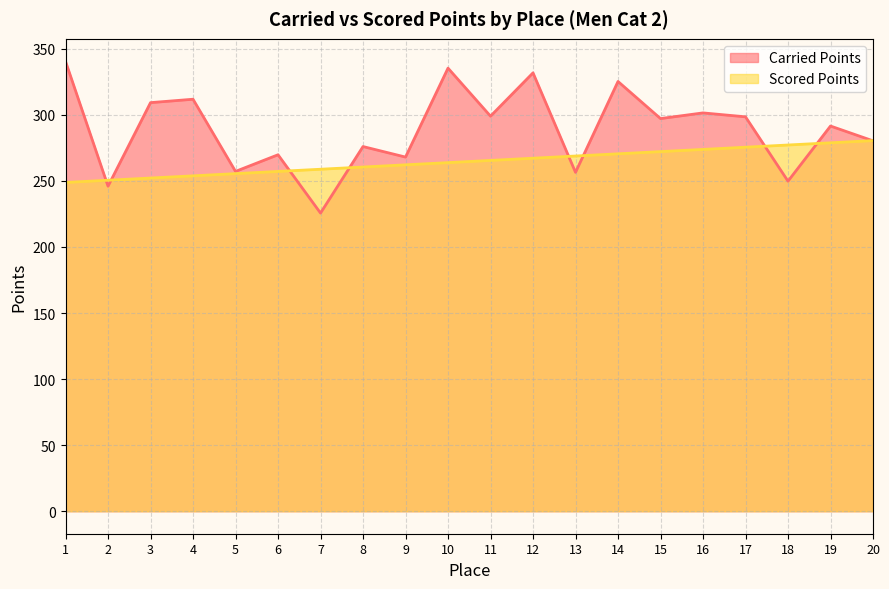

How many data points in Carried Points are above 297?

10